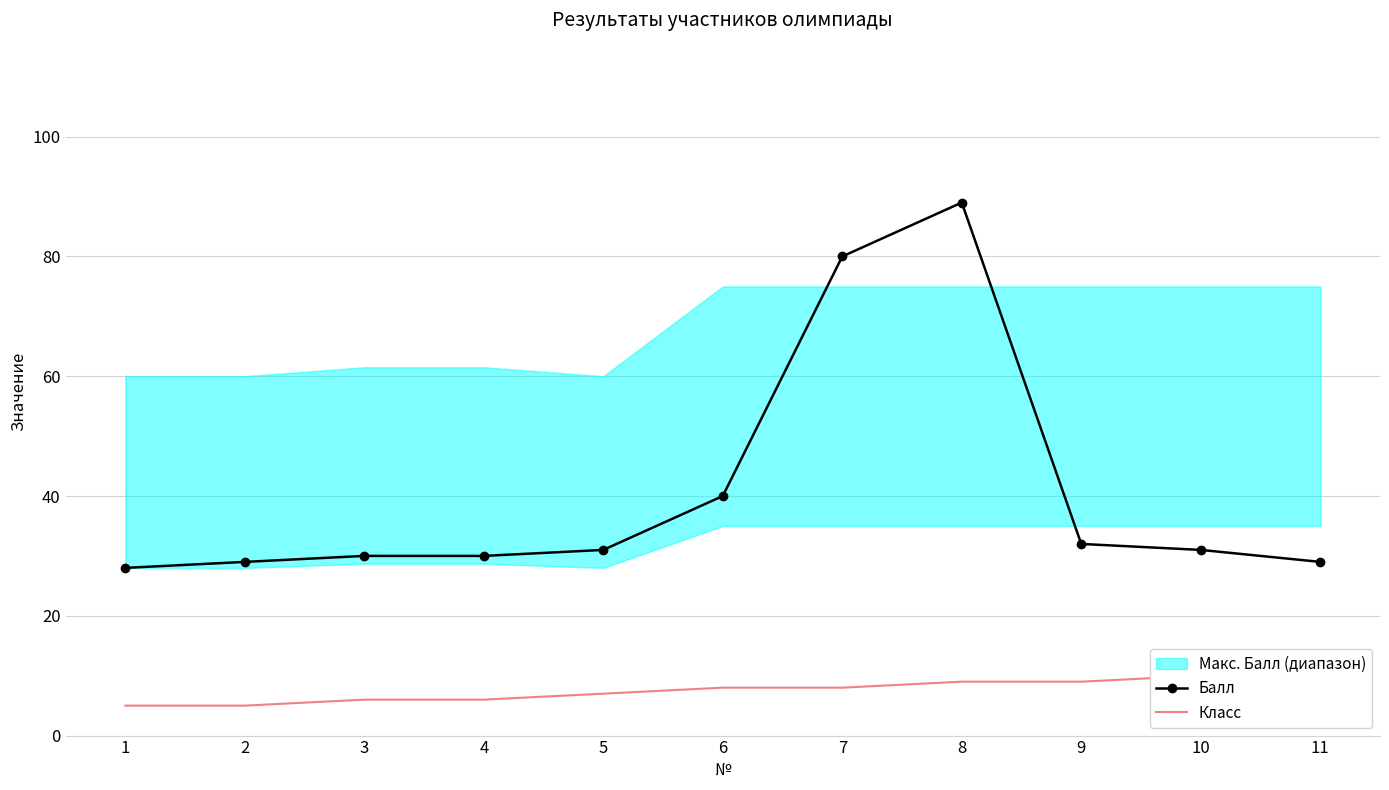

Where is Балл nearest to the value 58?

6